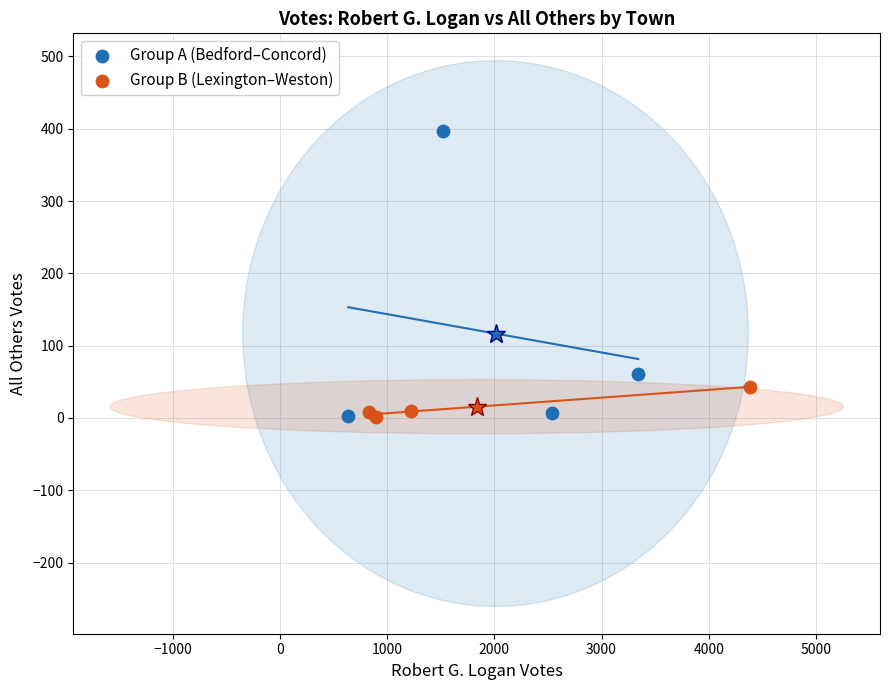

Which series has the largest Y range (max minus min)?

Group A (Bedford–Concord)